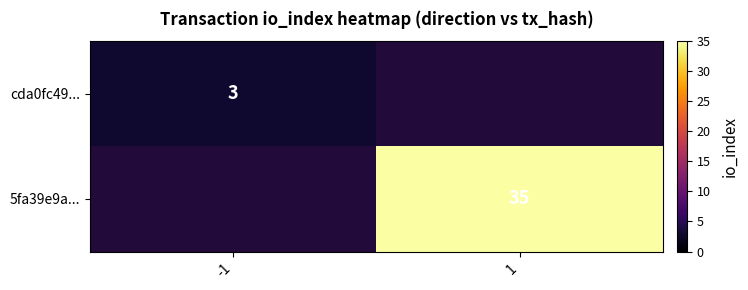

True or false: 5fa39e9a... has a value of 55 at 1.

False